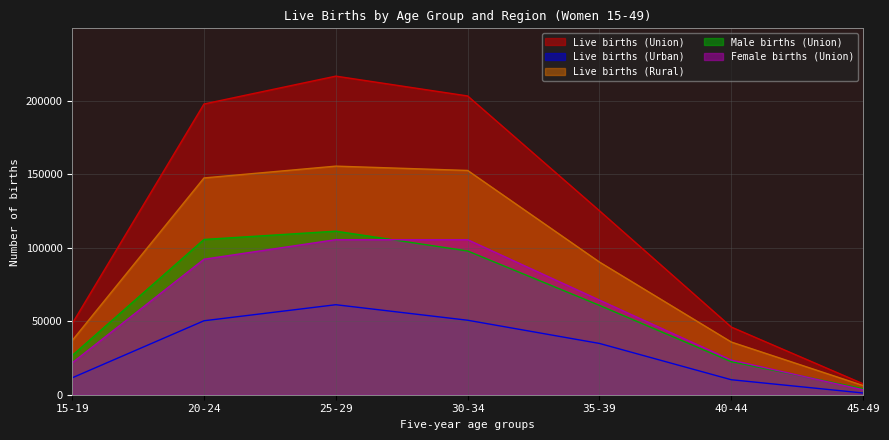

How many lines are shown in the chart?

5